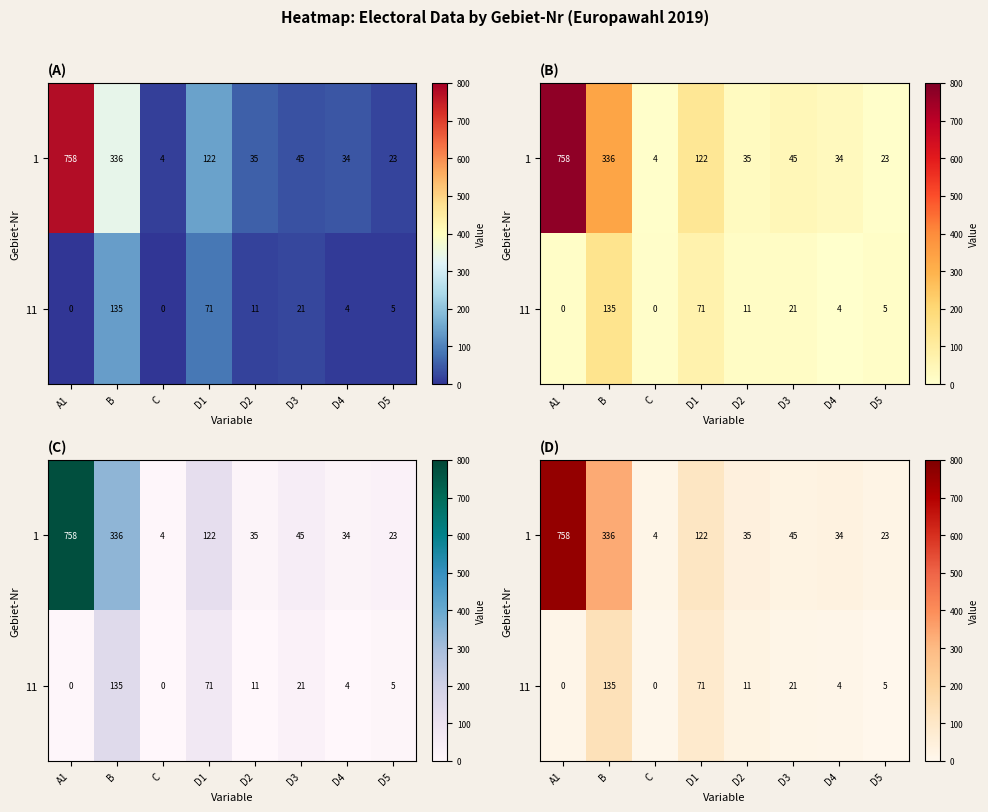

Which series has the largest range (max minus min)?

row_0